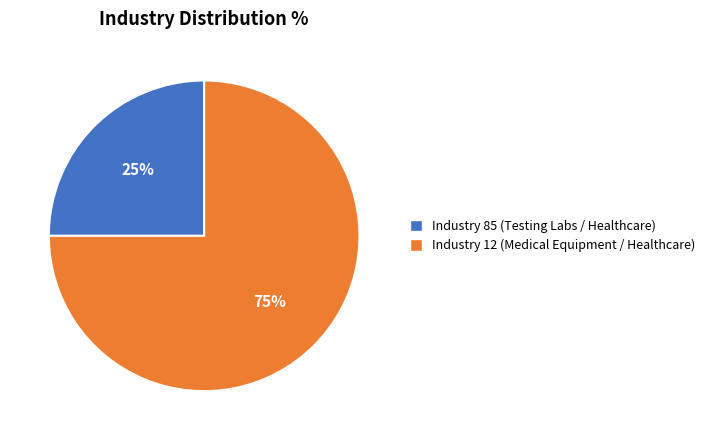

Does any single category account for the majority?

Yes